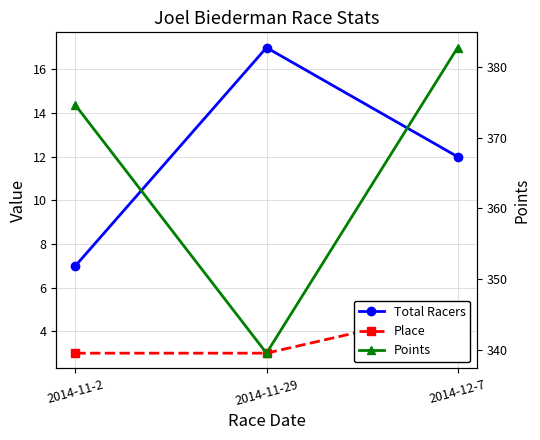

At which label is Points closest to 361?

2014-11-2